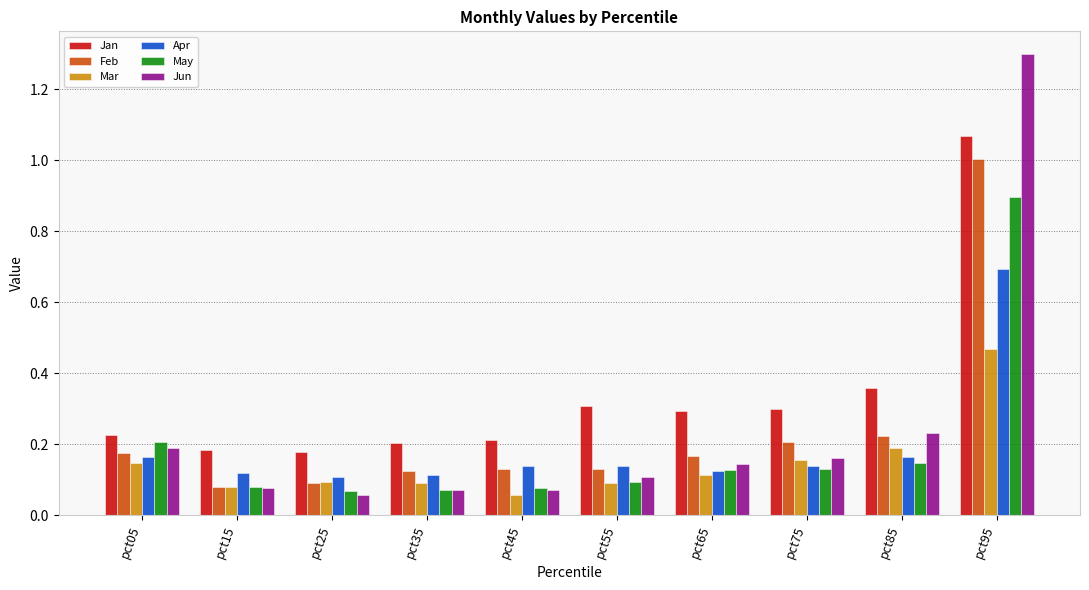

At pct95, list the series in order from smallest to largest.

Mar, Apr, May, Feb, Jan, Jun